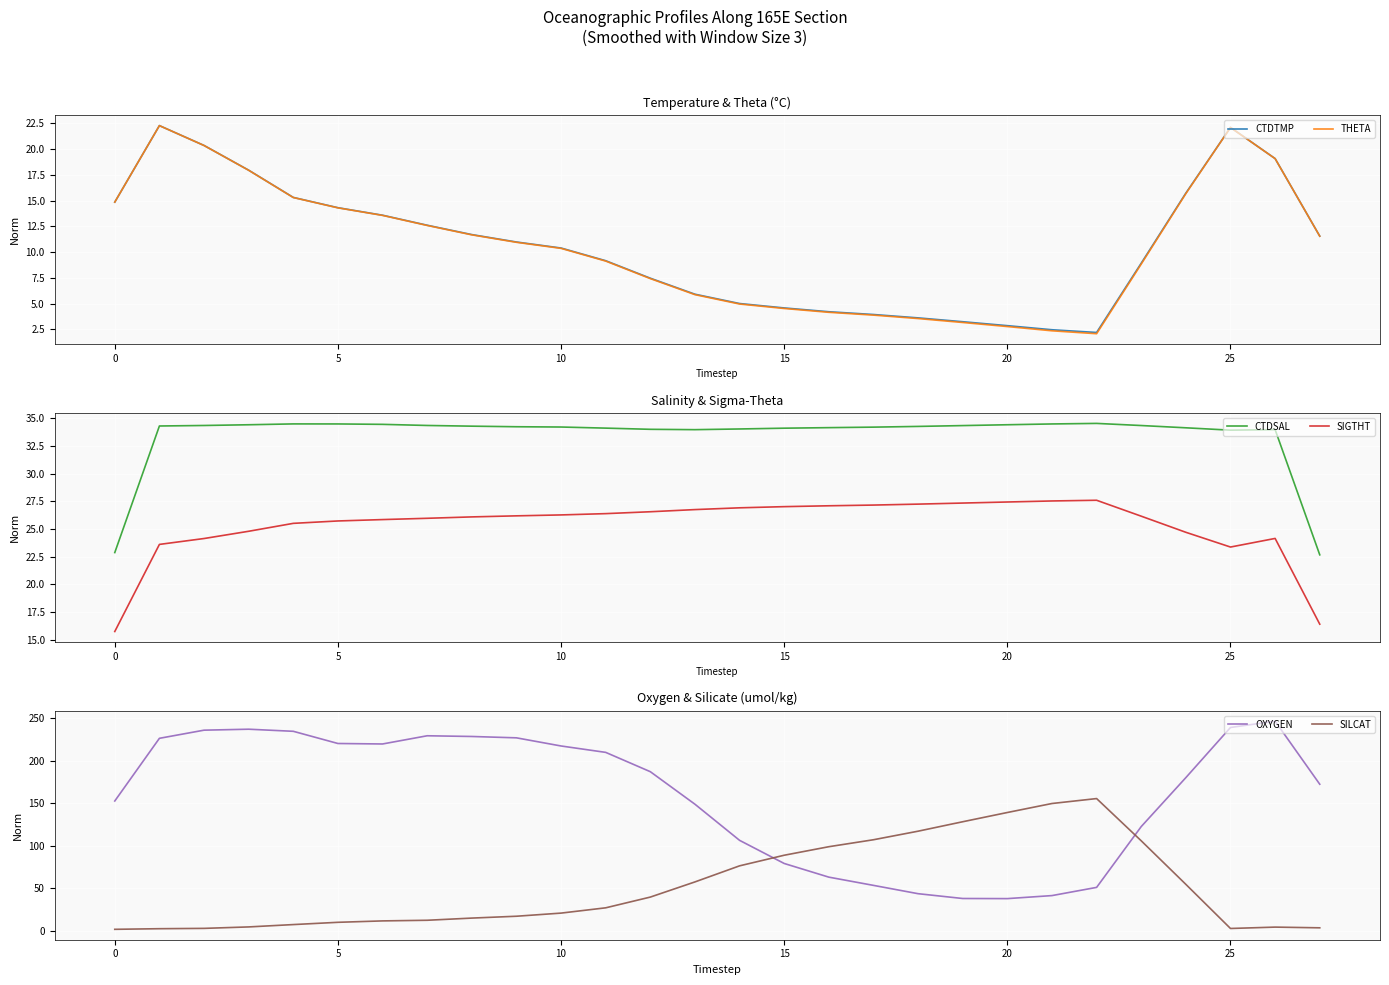

Which series has the largest total across all categories?

OXYGEN